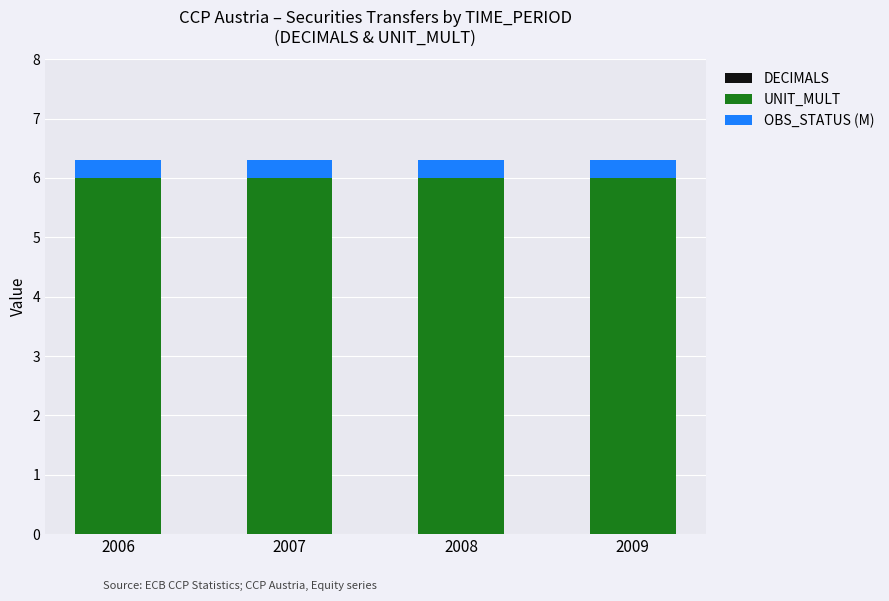

What is the total value across all series at 2007?

6.3